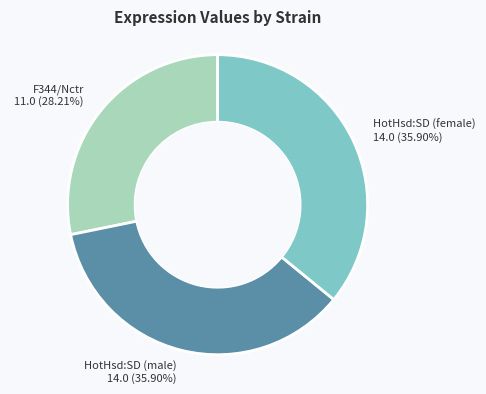

Does HotHsd:SD (female) account for over 50% of the chart?

No